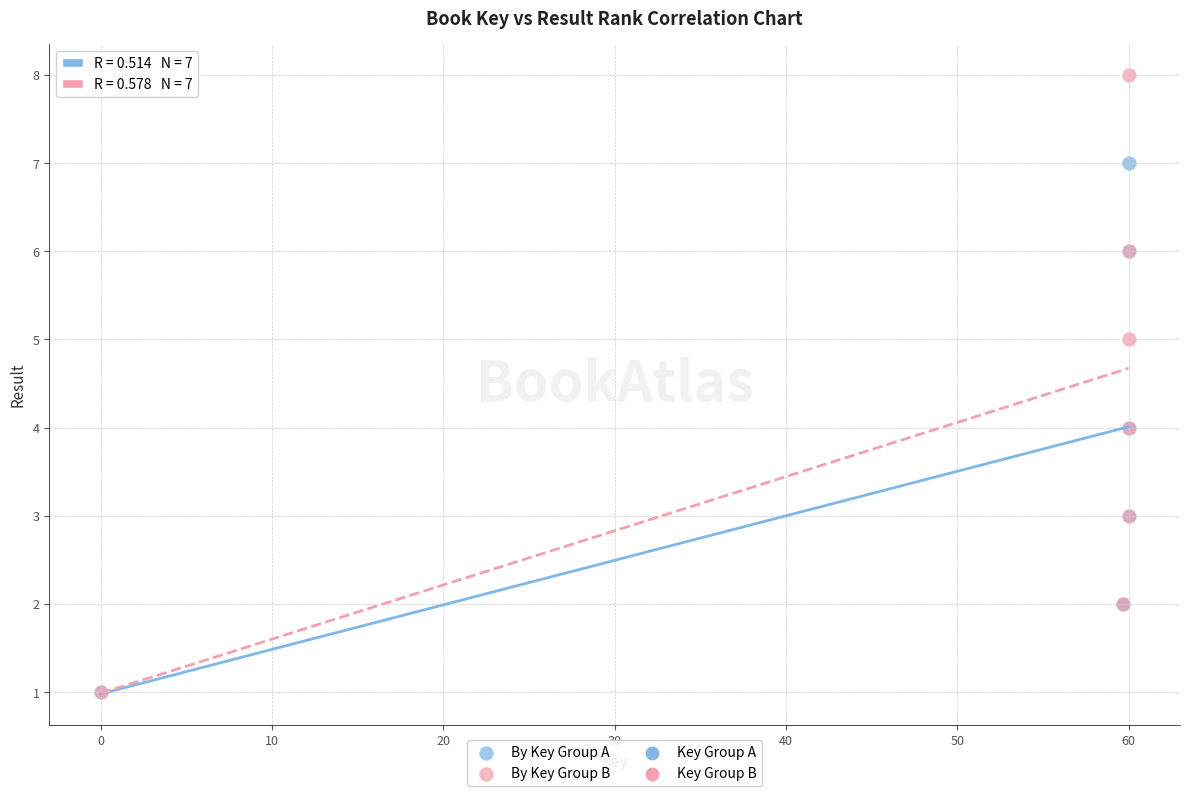

Which series contains the highest Y value?

By Key Group B